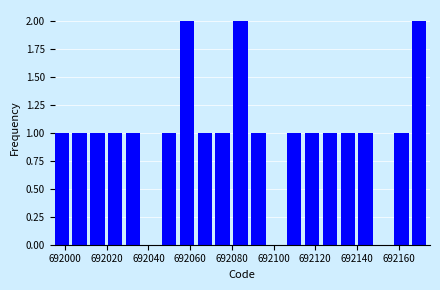

What is the height of the bar covering 692030 to 692038 on the x-axis? Neither the bar edges nor the heights are printed on the chart, so give them approximately, as read against the axes.

1